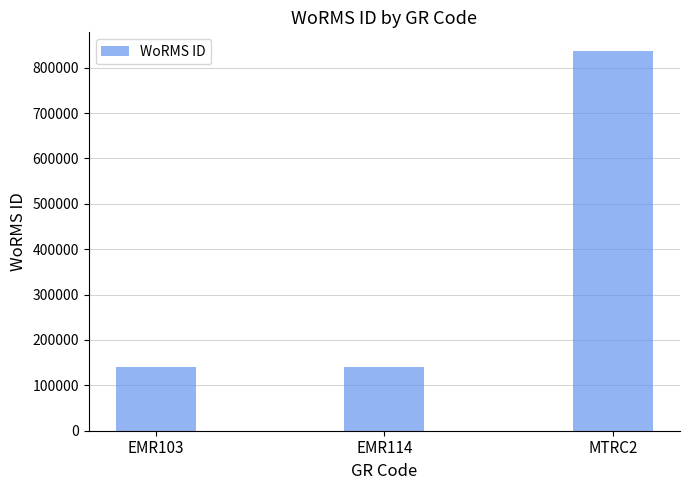

What is the ratio of the value at EMR114 to the value at EMR103?

1.0